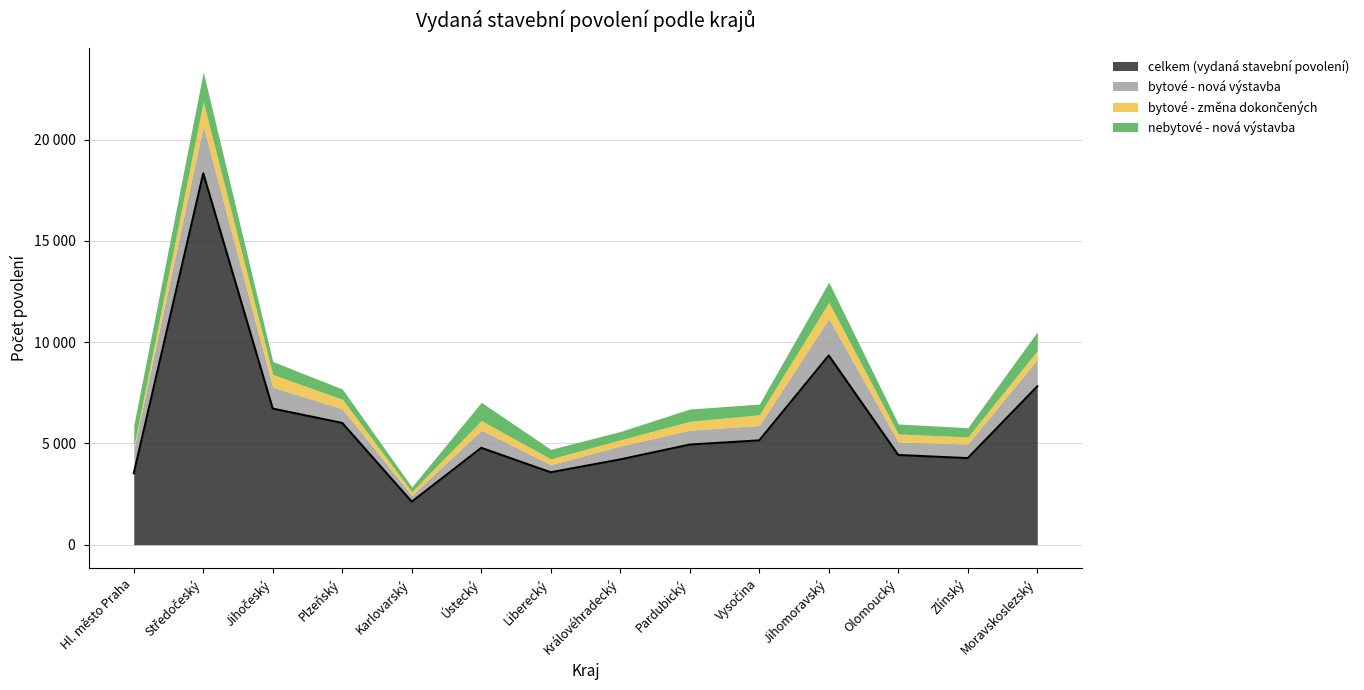

Between Hl. město Praha and Olomoucký, which series saw the biggest shift?

celkem (vydaná stavební povolení)